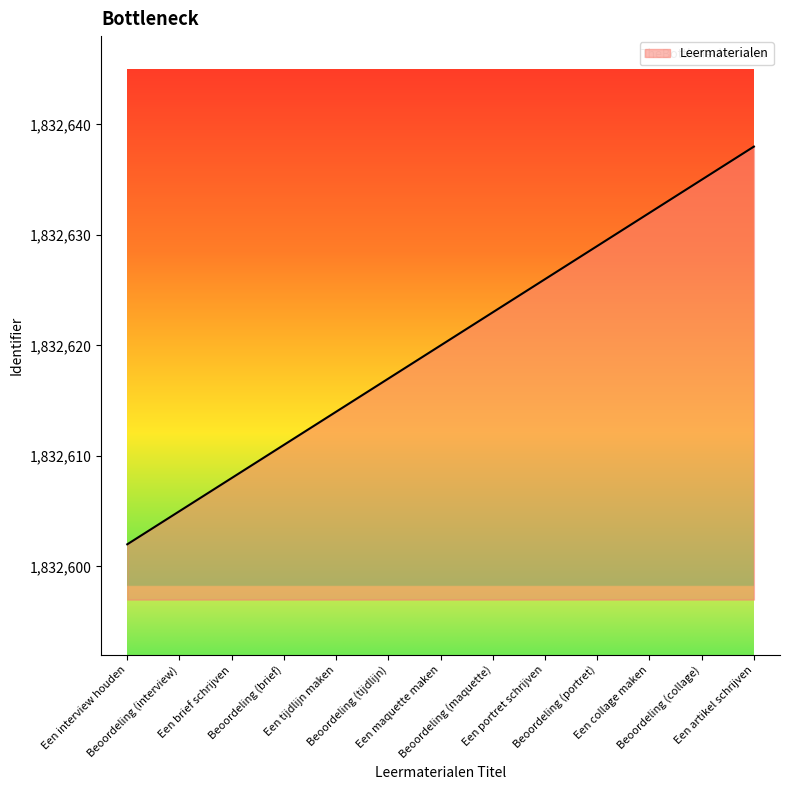

List the labels in order of value, largest first.

Een artikel schrijven, Beoordeling (collage), Een collage maken, Beoordeling (portret), Een portret schrijven, Beoordeling (maquette), Een maquette maken, Beoordeling (tijdlijn), Een tijdlijn maken, Beoordeling (brief), Een brief schrijven, Beoordeling (interview), Een interview houden